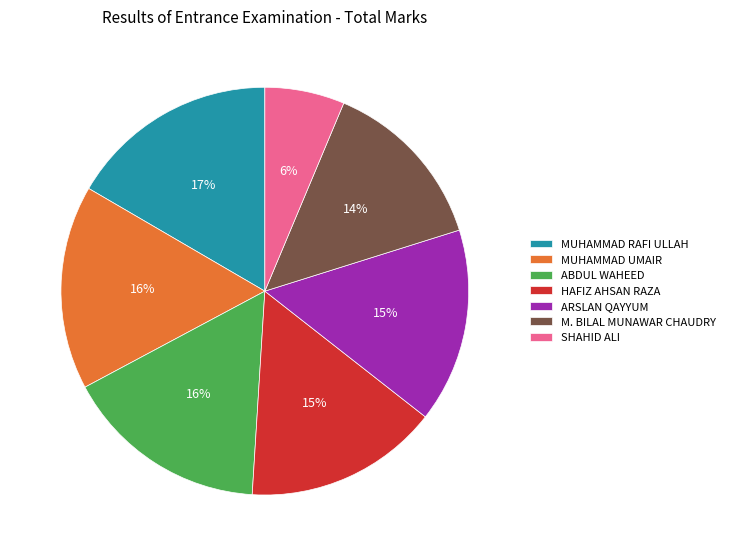

The SHAHID ALI slice represents 15% of the pie. True or false?

False